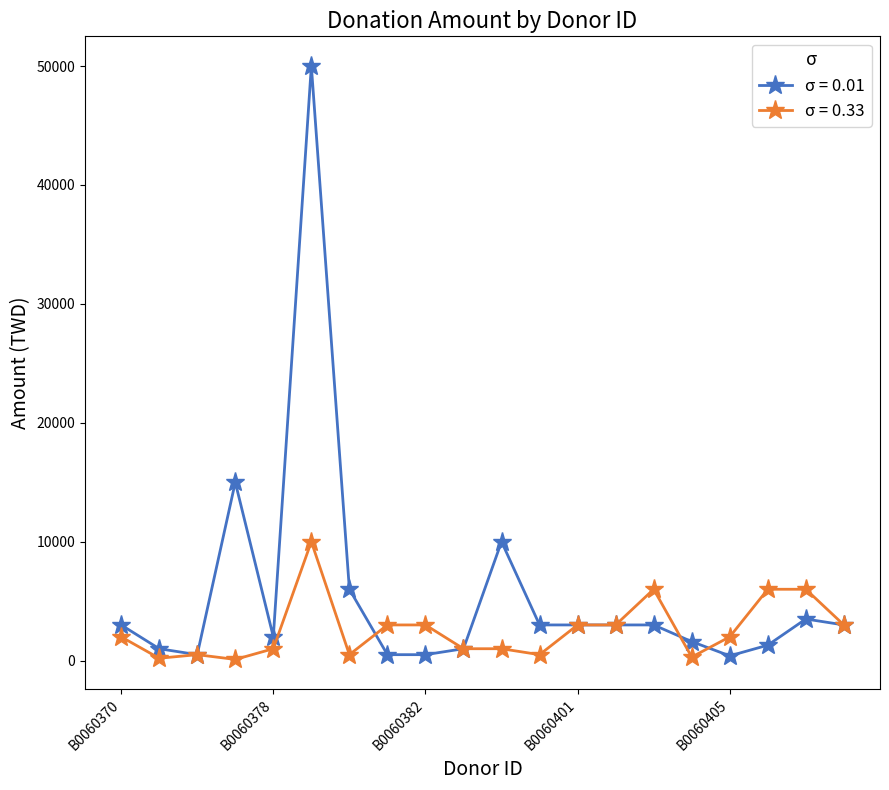

Which series has the largest total across all categories?

σ = 0.01